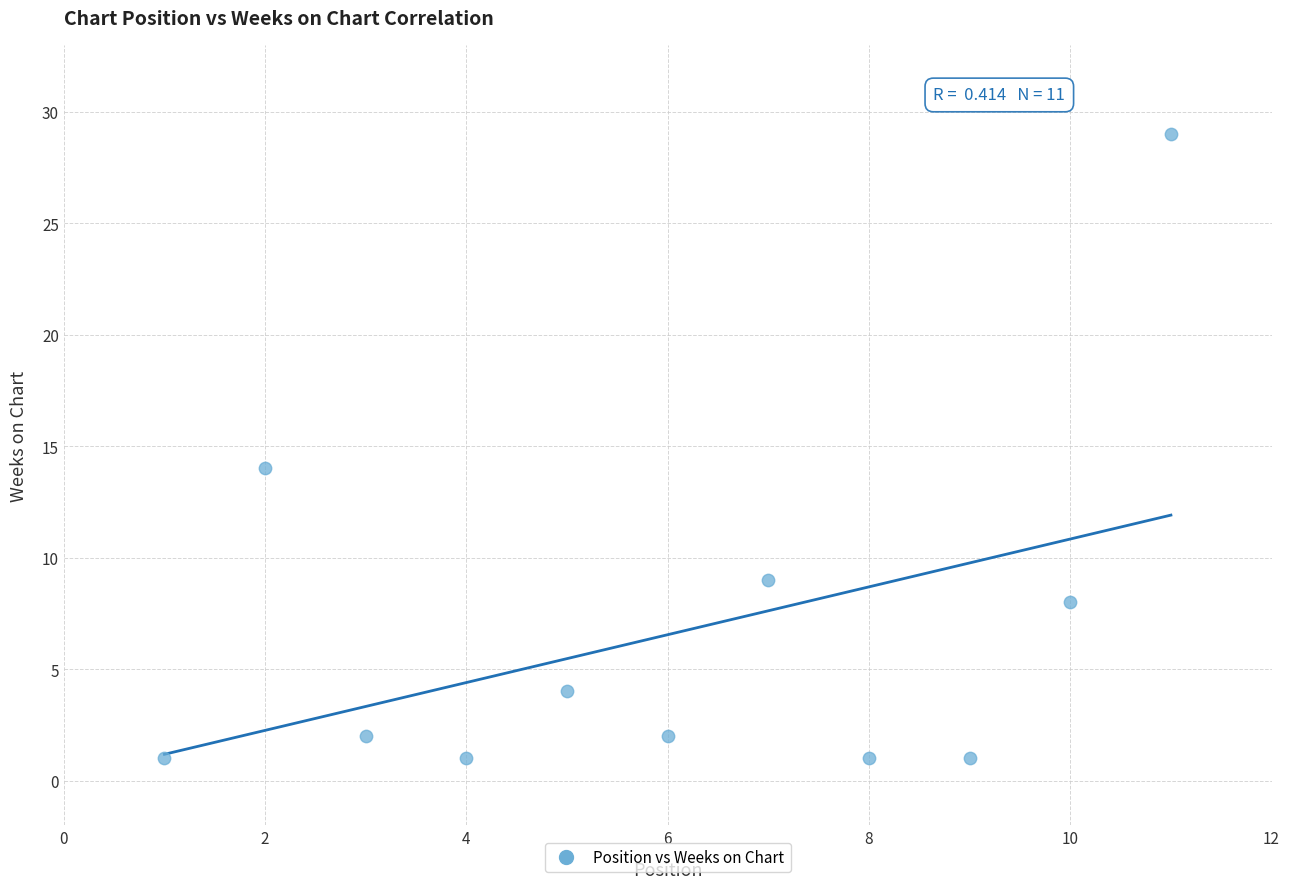

What Y value in the scatter plot is closest to 15?

14